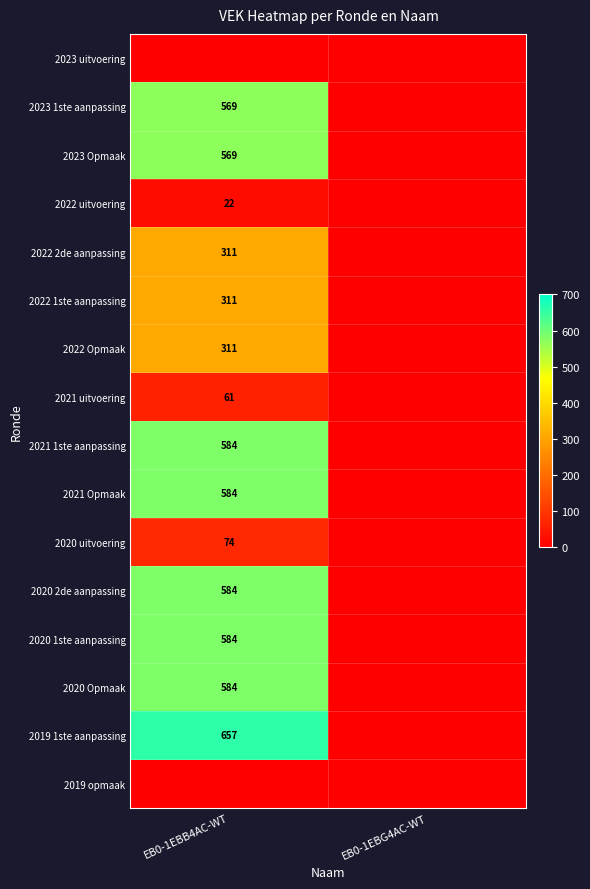

How many categories are shown in the chart?

2